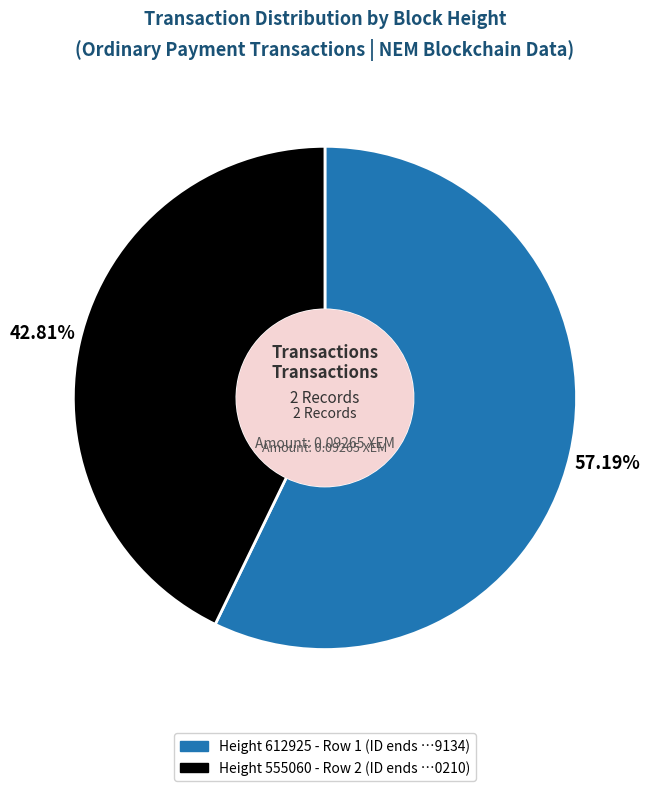

How many segments does this pie chart have?

2